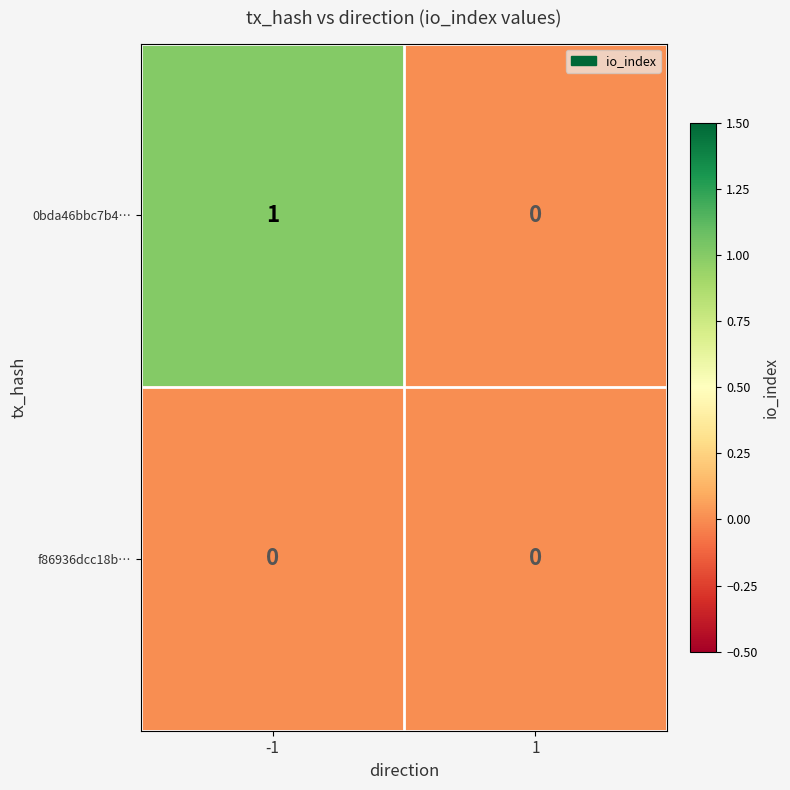

Reading right to left, extract all data points from this chart.

0bda46bbc7b4…: 1=0	-1=1
f86936dcc18b…: 1=0	-1=0